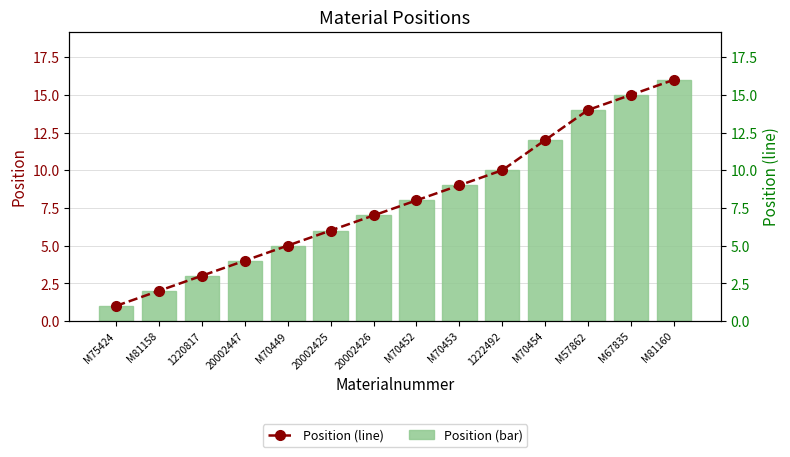

At which category is the sum across all series the highest?

M81160